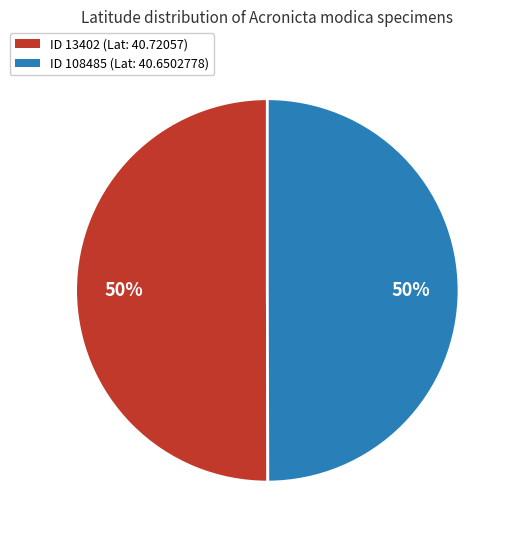

Approximately how many times larger is the value at ID 108485 (Lat: 40.6502778) compared to ID 13402 (Lat: 40.72057)?

1.0